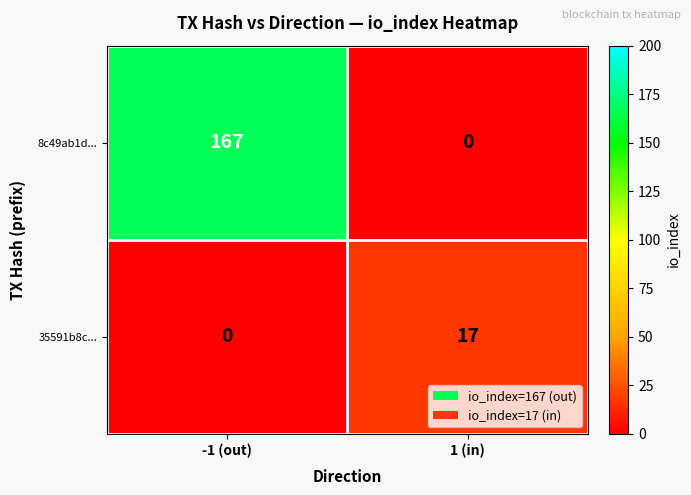

How many data points in 8c49ab1d... are less than 167?

1